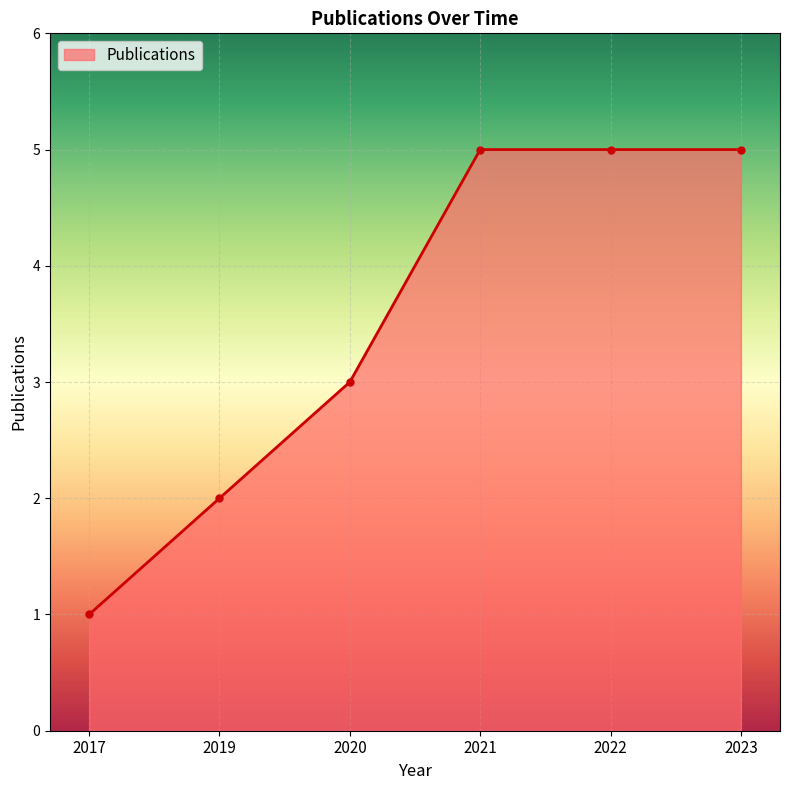

What is the average value?

4